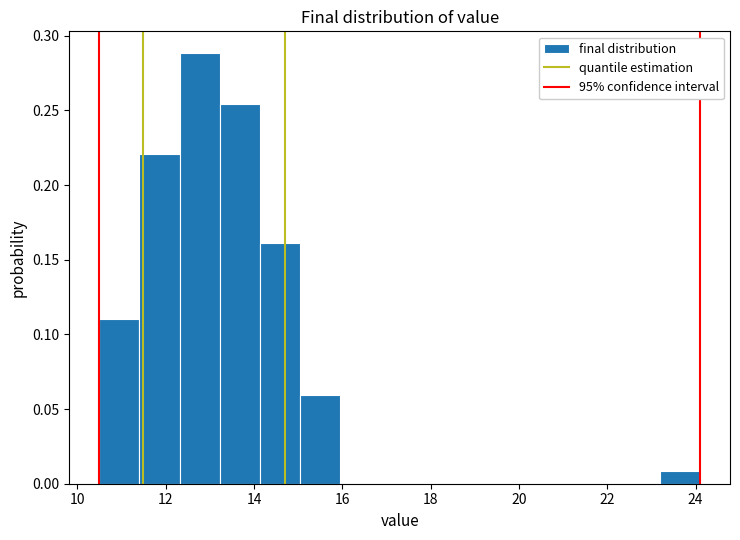

What is the height of the bar covering 11.4 to 12.4 on the x-axis? Neither the bar edges nor the heights are printed on the chart, so give them approximately, as read against the axes.

0.220